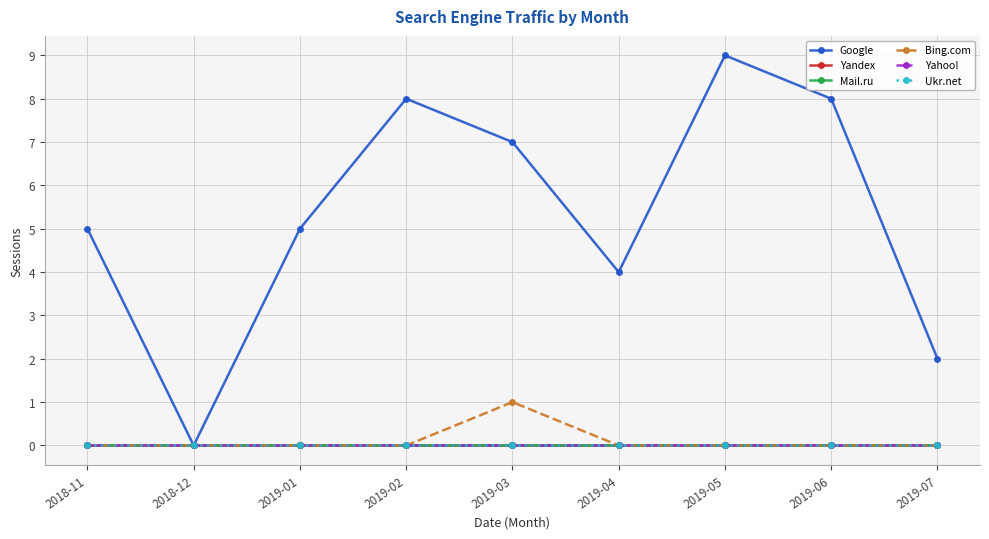

Rank the categories by Mail.ru value from lowest to highest.

2018-11, 2018-12, 2019-01, 2019-02, 2019-03, 2019-04, 2019-05, 2019-06, 2019-07